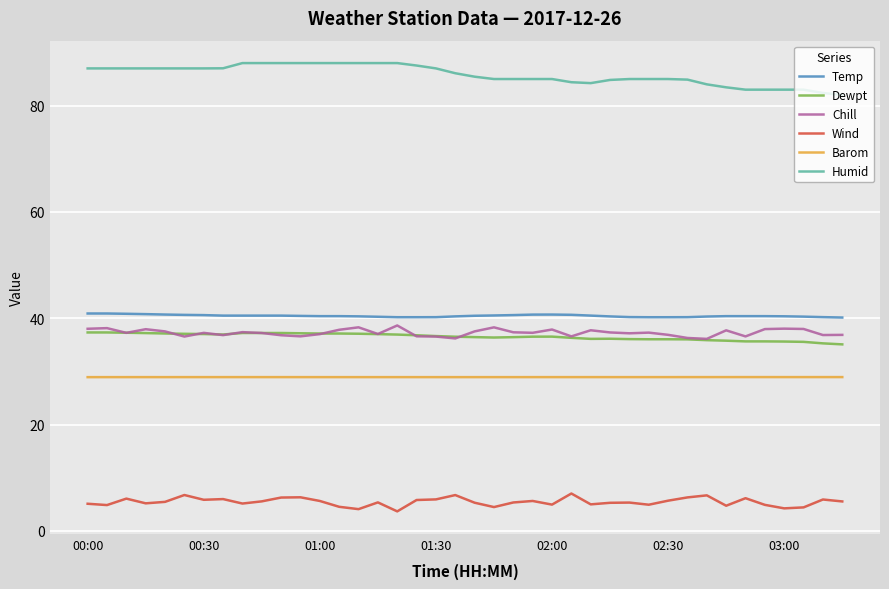

Which series has the largest total across all categories?

Humid